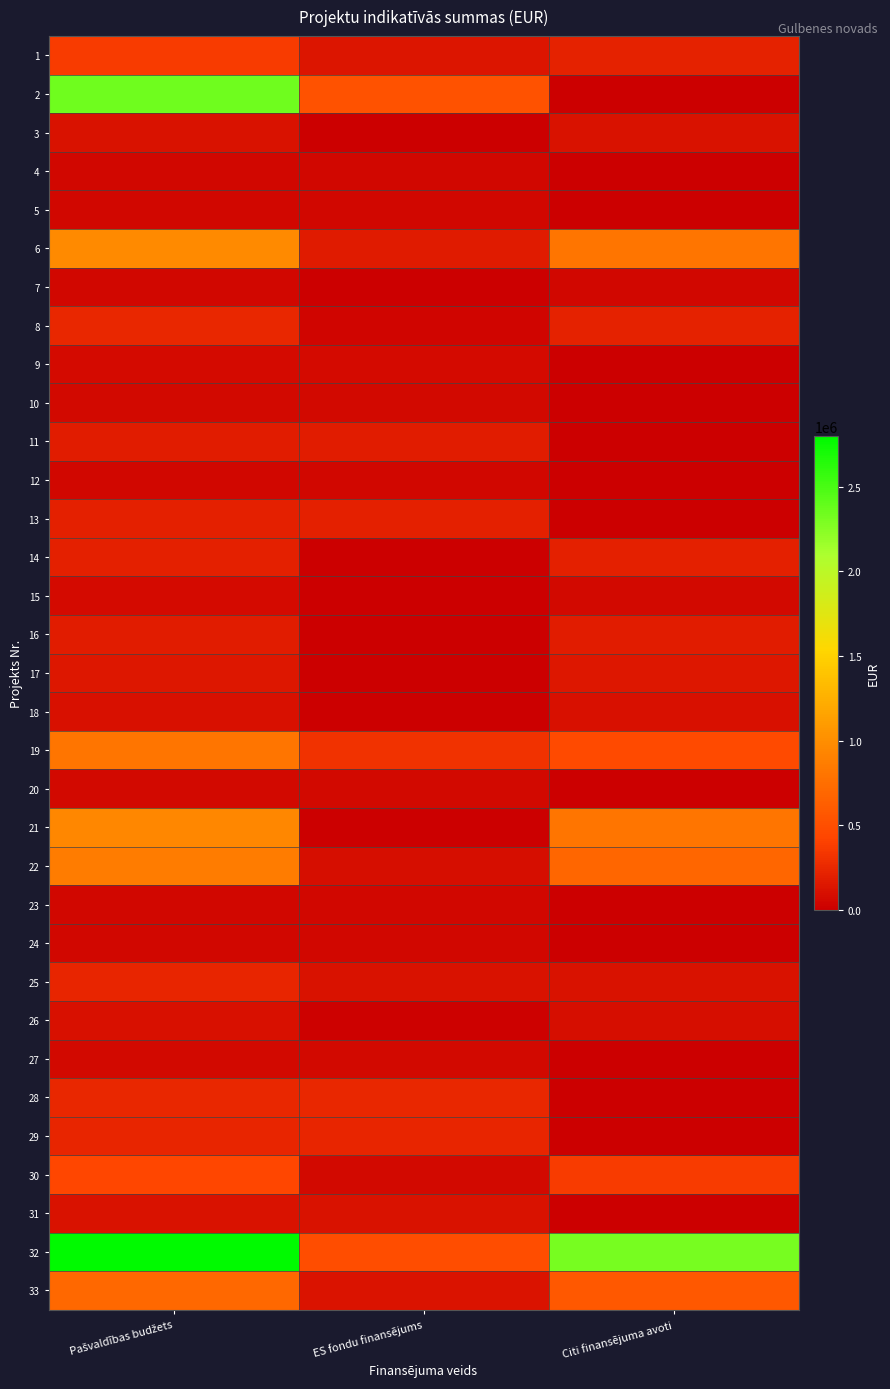

At ES fondu finansējums, list the series in order from smallest to largest.

3, 7, 14, 16, 17, 18, 21, 15, 26, 8, 4, 5, 12, 23, 24, 10, 20, 27, 30, 9, 22, 31, 25, 33, 1, 6, 11, 13, 29, 28, 19, 32, 2